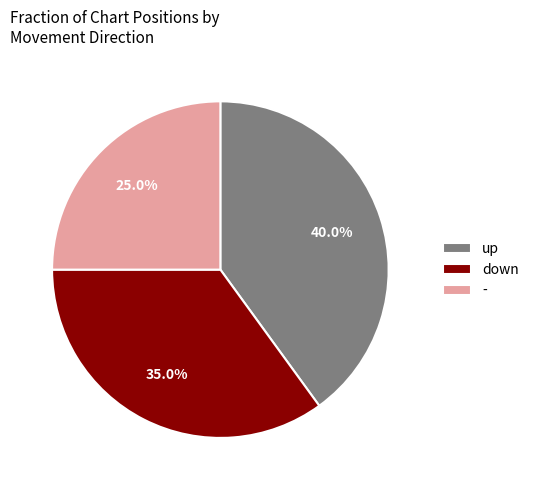

Which has a higher value, - or up?

up